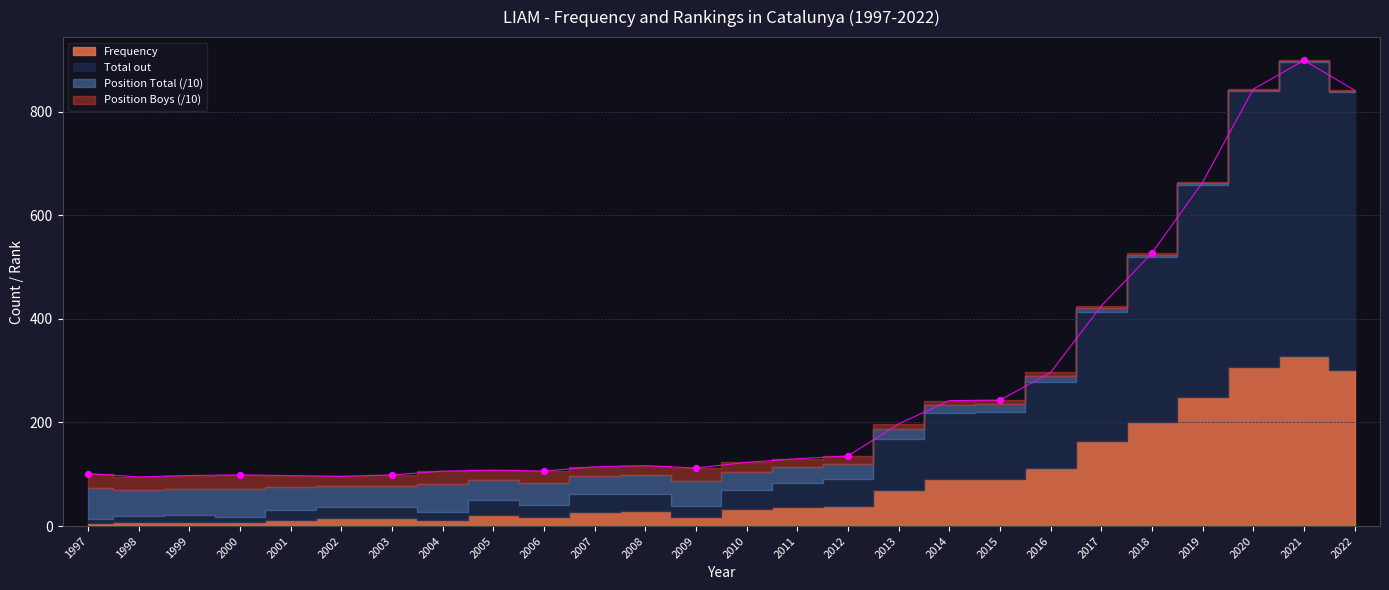

Is the value of Position Boys at 2019 greater than the value of Total out at 2007?

No